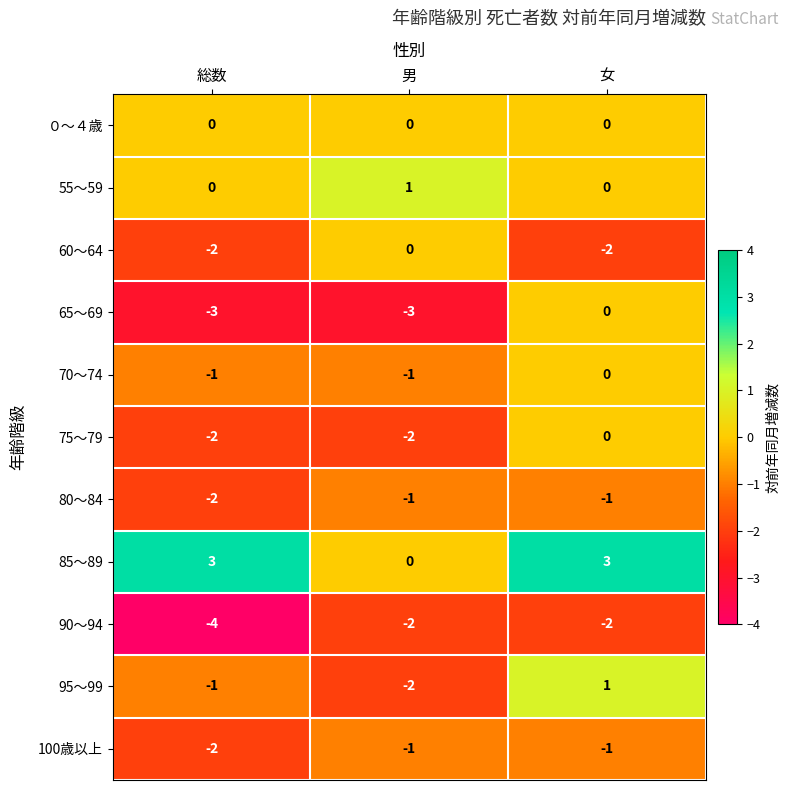

At which category does the chart reach its minimum across all series?

総数